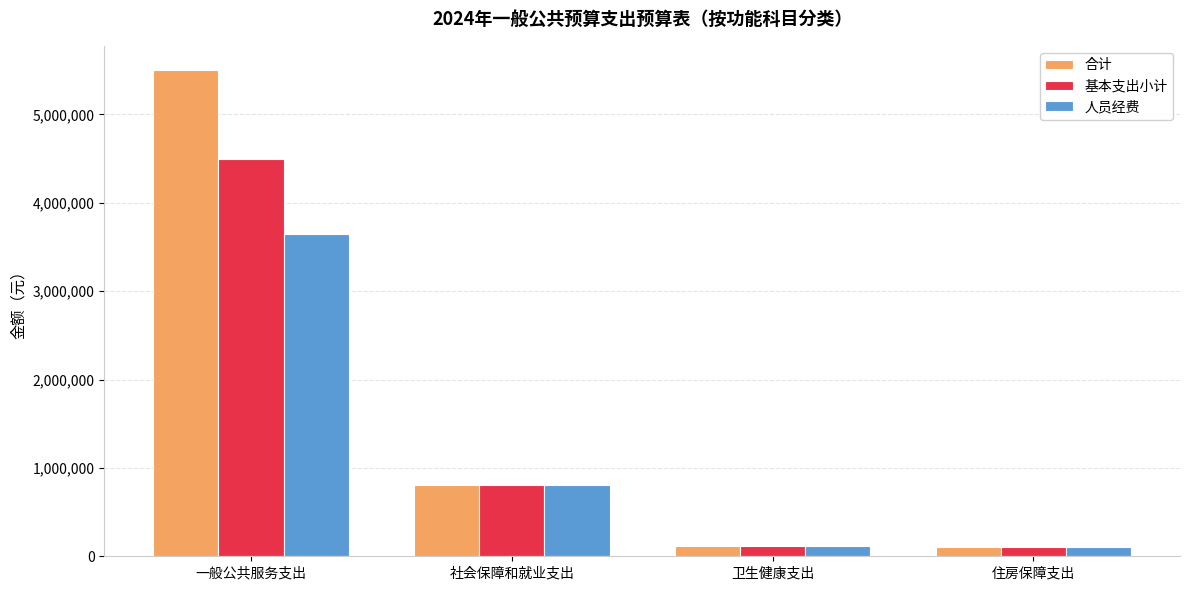

At which label does 合计 reach its peak?

一般公共服务支出